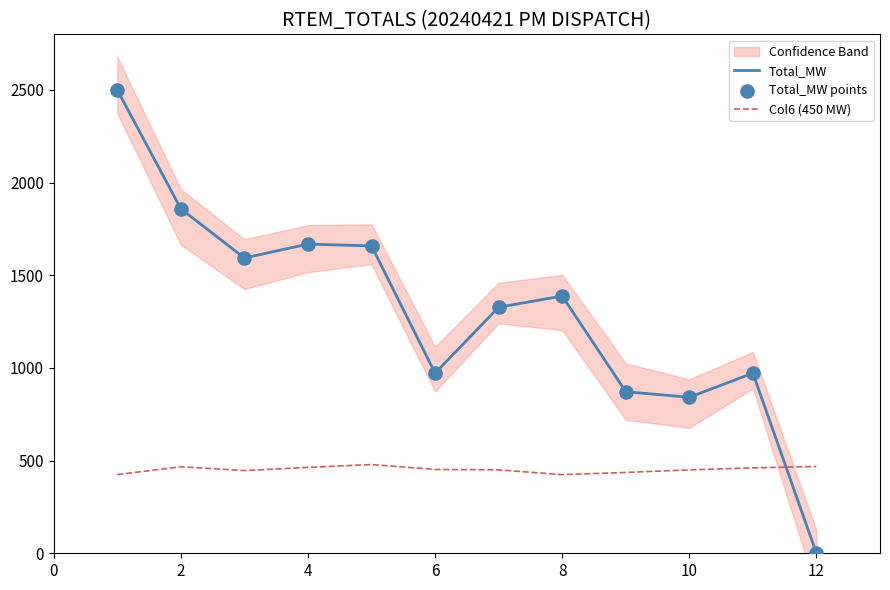

Which series has the largest Y range (max minus min)?

Total_MW